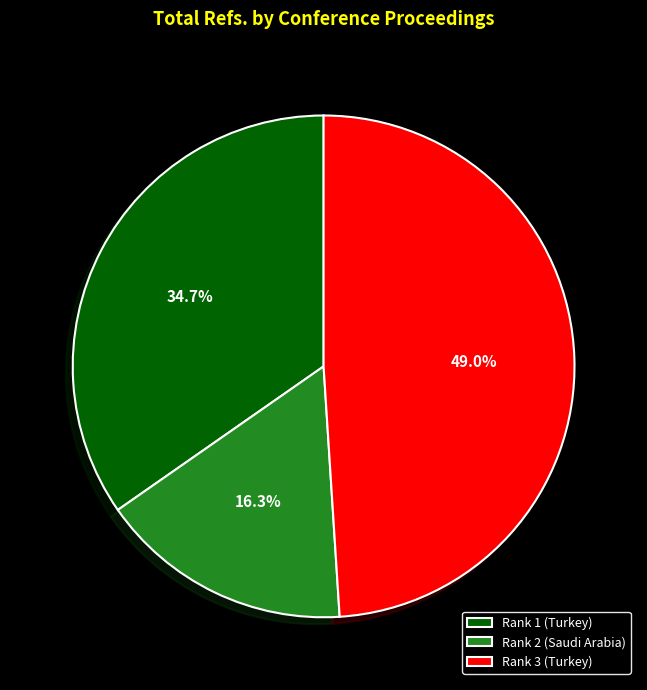

What percentage is the Rank 2 (Saudi Arabia) slice, to the nearest percent?

16%